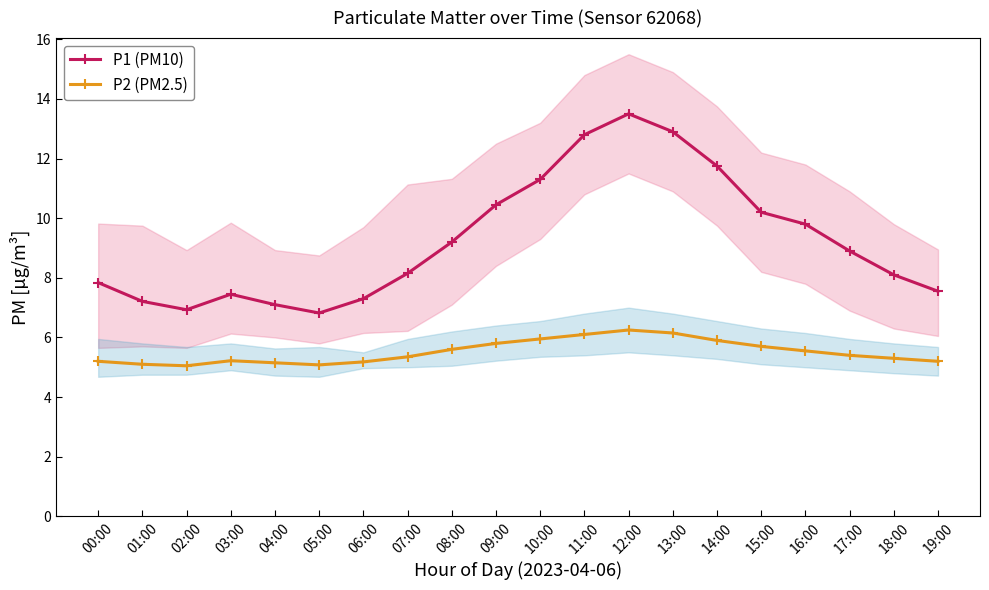

At which category does P2 (PM2.5) reach its first local peak?

03:00